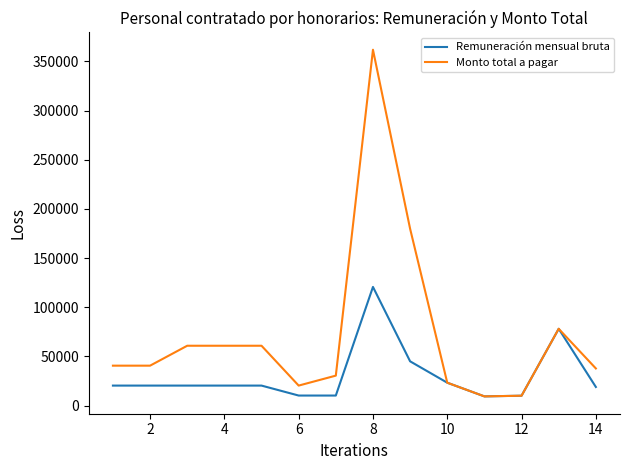

Rank the series by their average value, from highest to lowest.

Monto total a pagar, Remuneración mensual bruta